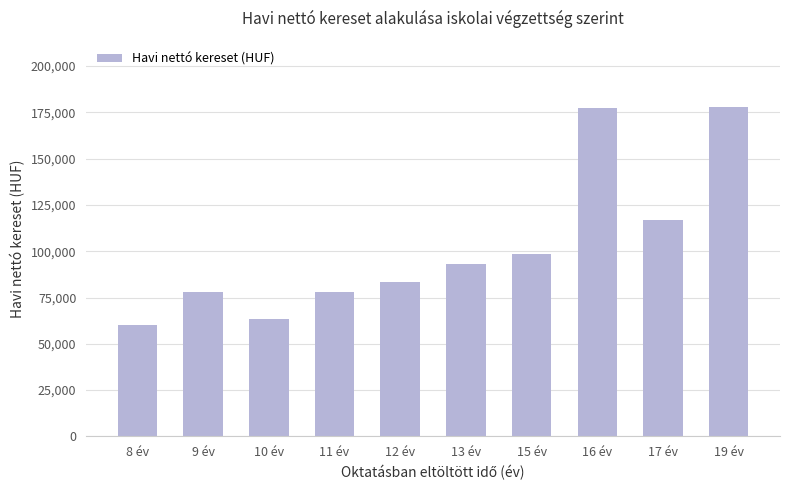

What value does the data have at 19 év?

178050.0